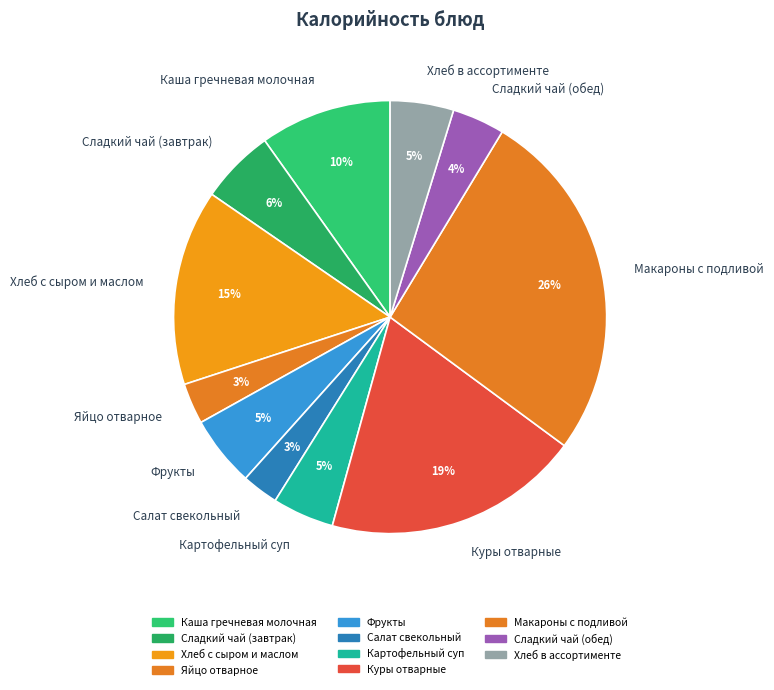

How many segments does this pie chart have?

11